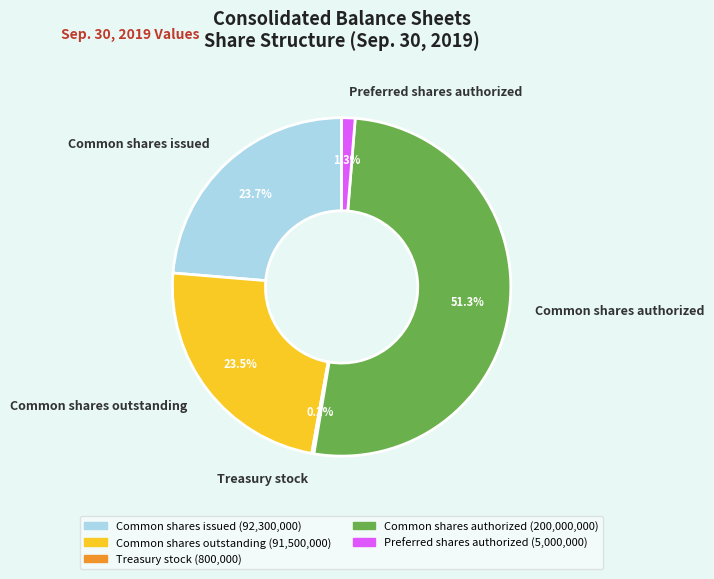

Is there a majority slice in this chart?

Yes